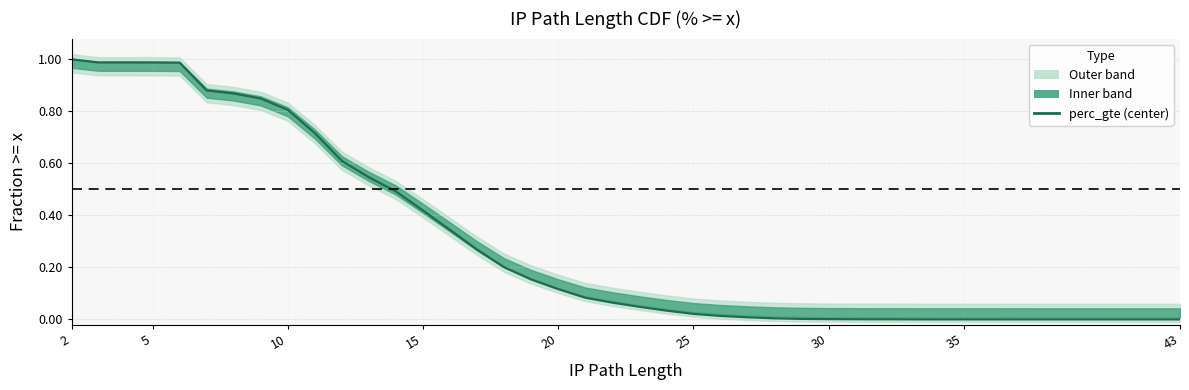

What is the sum of all values?

11.5